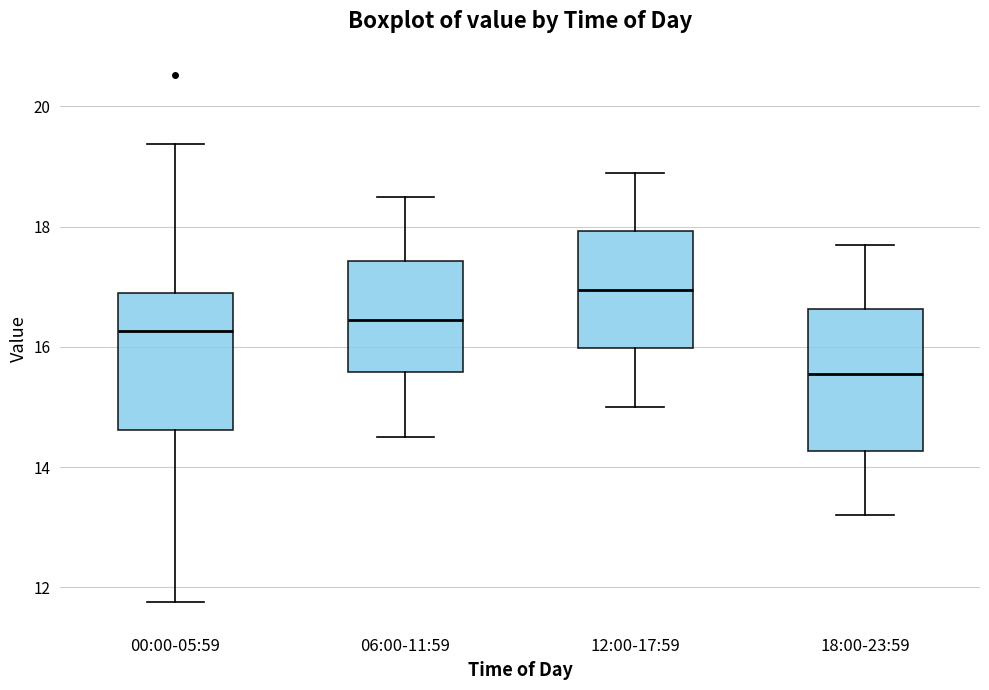

Reading left to right, read every box against the y-axis: the position of its median line, the range the box covers, and the ends of its whiskers. The values are not printed on the chart, so give them approximately, as read against the axis.

00:00-05:59: median 16.2, box 14.6 to 17.0, whiskers 11.8 to 19.4
06:00-11:59: median 16.4, box 15.6 to 17.4, whiskers 14.6 to 18.6
12:00-17:59: median 17.0, box 16.0 to 18.0, whiskers 15.0 to 19.0
18:00-23:59: median 15.6, box 14.2 to 16.6, whiskers 13.2 to 17.8